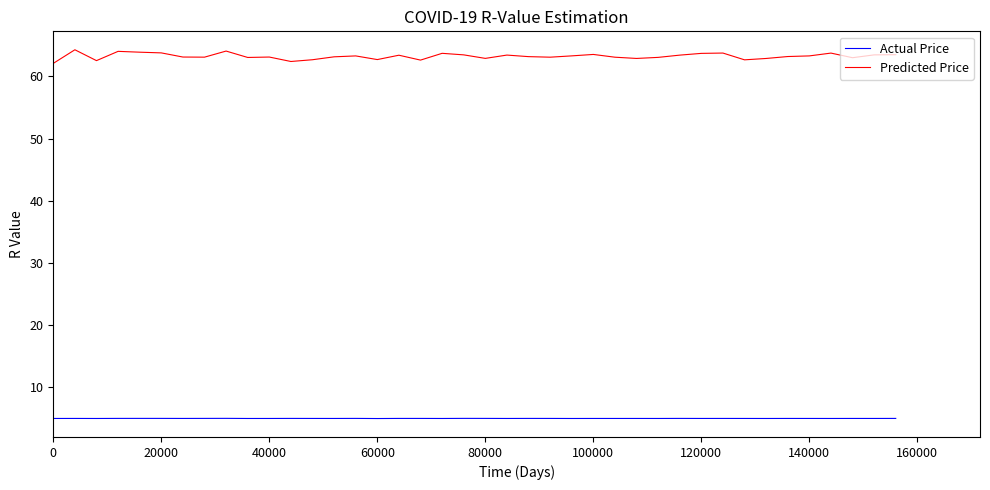

What is the minimum value shown in the chart?

5.0